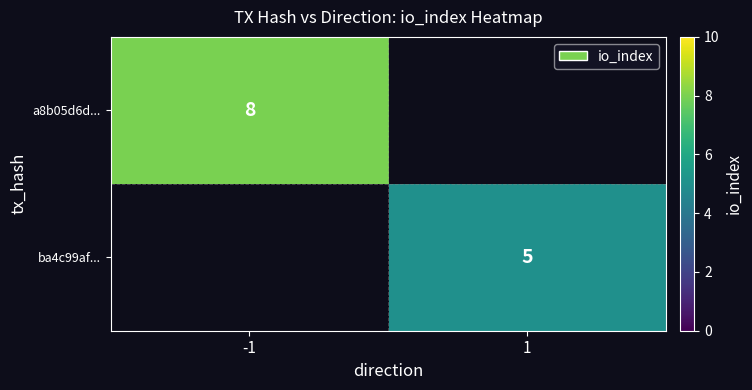

Is it true that ba4c99af... equals 5 at 1?

True